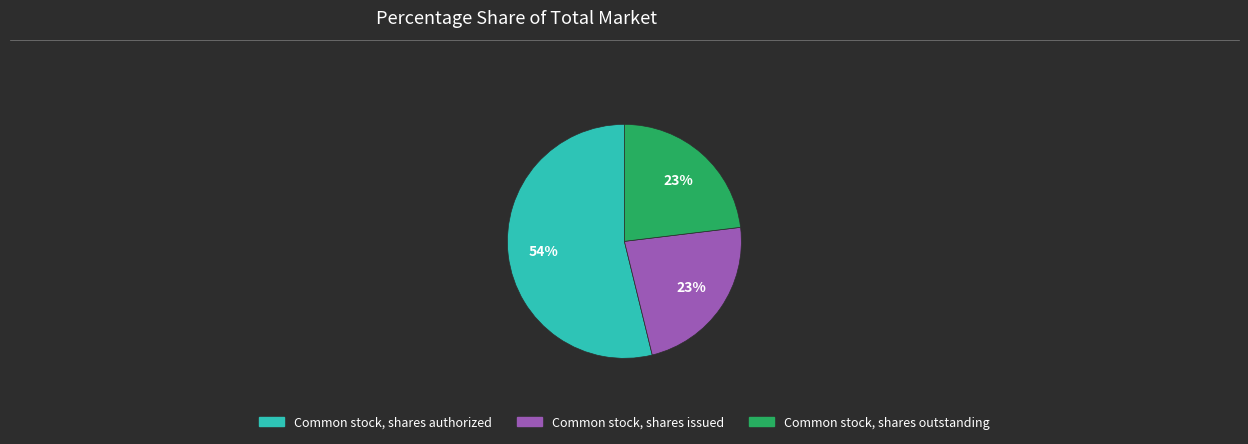

Approximately how many times larger is the value at Common stock, shares issued compared to Common stock, shares authorized?

0.4